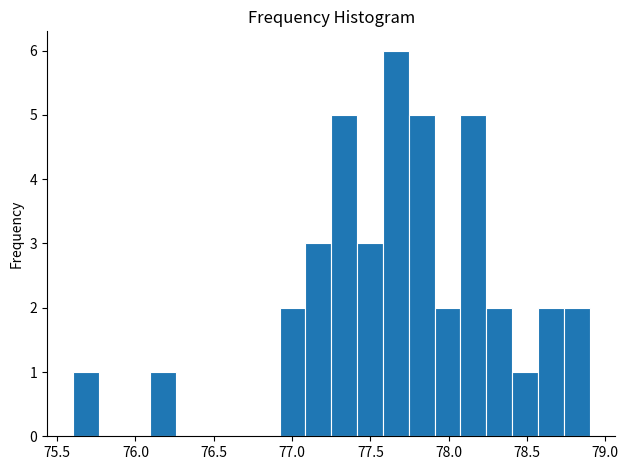

Around what value on the x-axis is the tallest bar? Give the approximate position of its centre, as read against the axis.

77.65